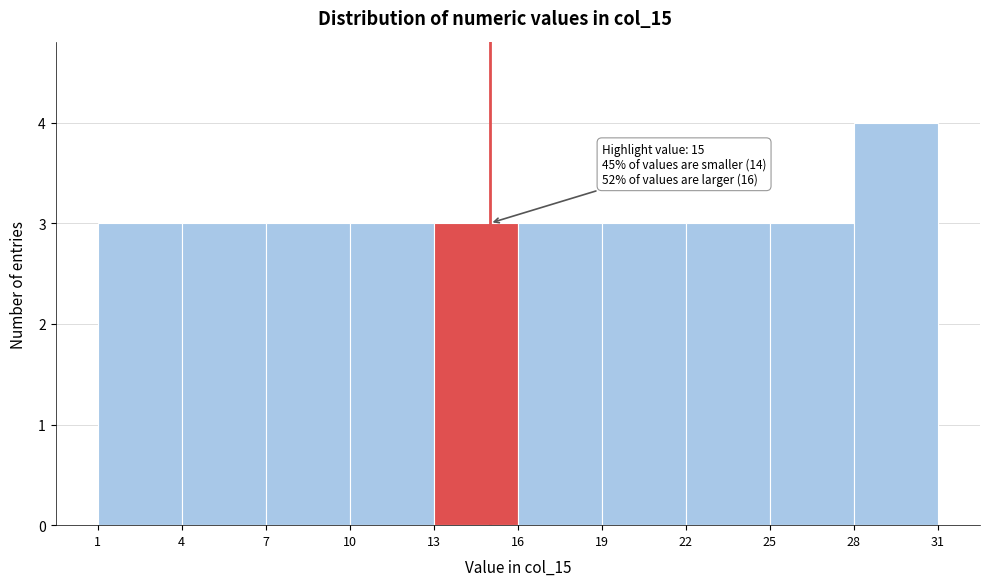

Over which range of the x-axis is the bar tallest?

28 to 31